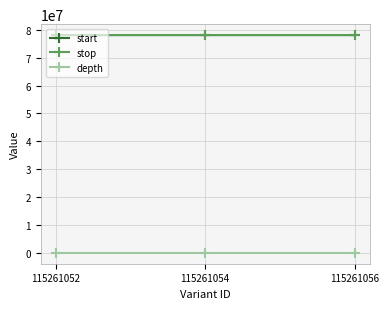

True or false: depth has a value of 12 at 115261052.

True